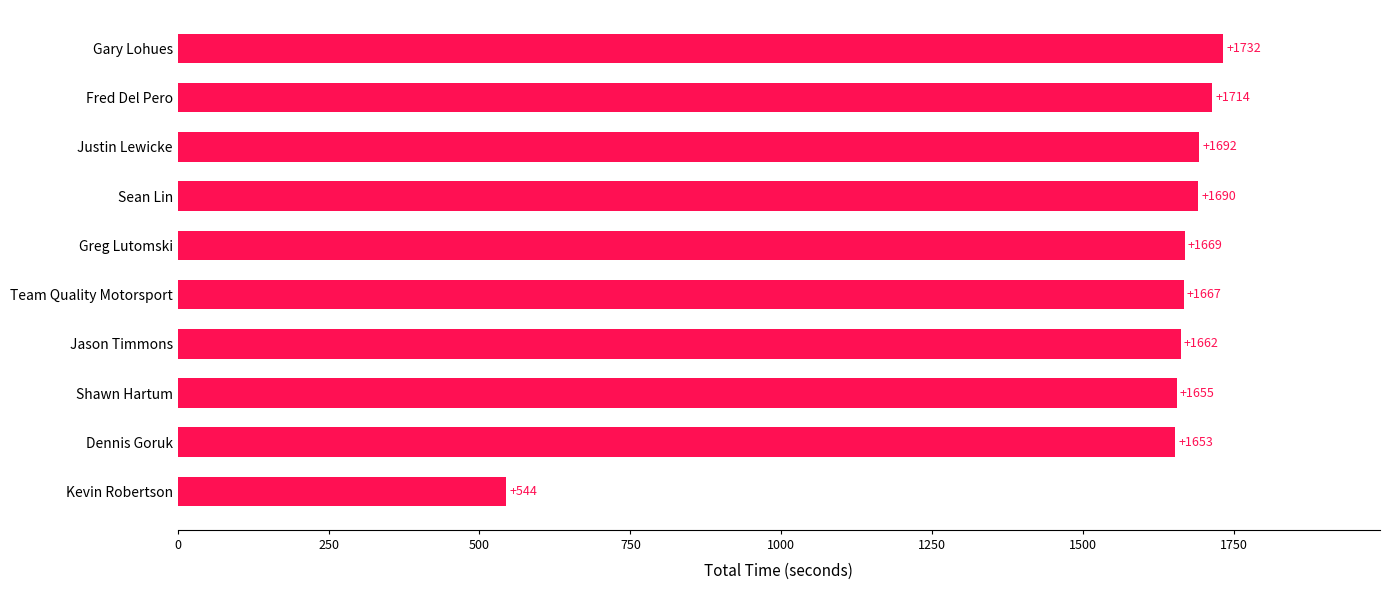

Count the number of data series in this chart.

1